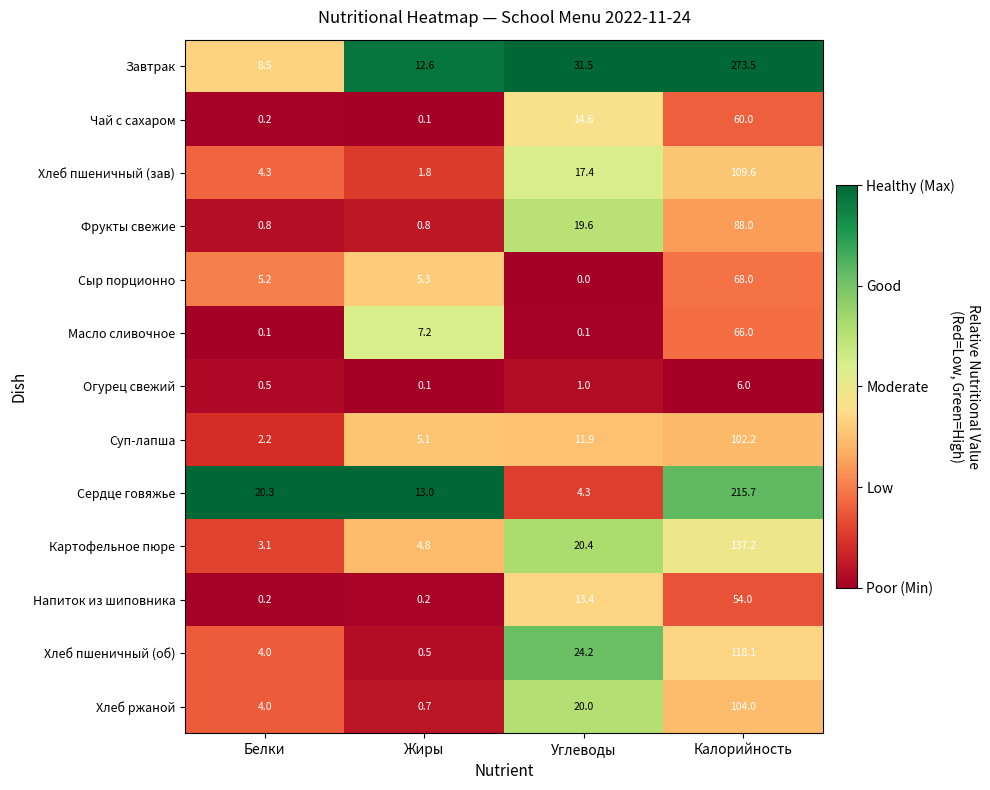

What is the difference between the Масло сливочное values at Калорийность and Белки?

65.9